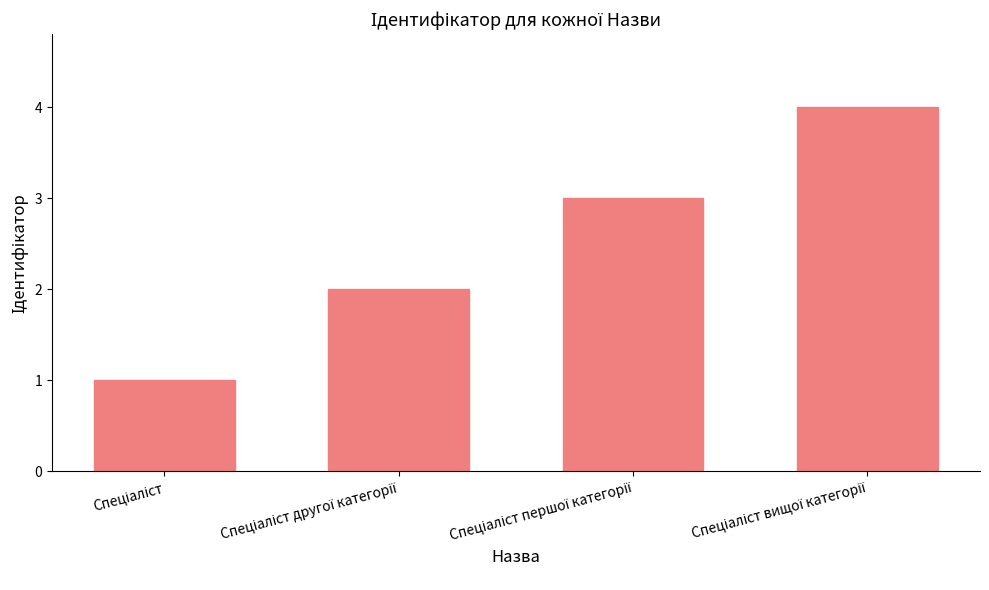

How many data points does each series have?

4